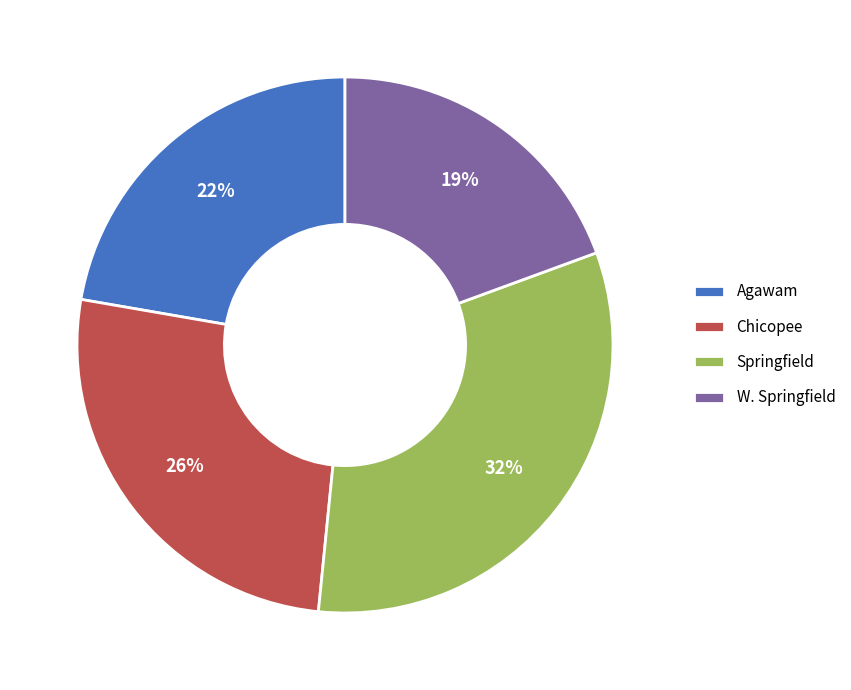

To the nearest percent, what is the difference between the Agawam and W. Springfield slice percentages?

3%